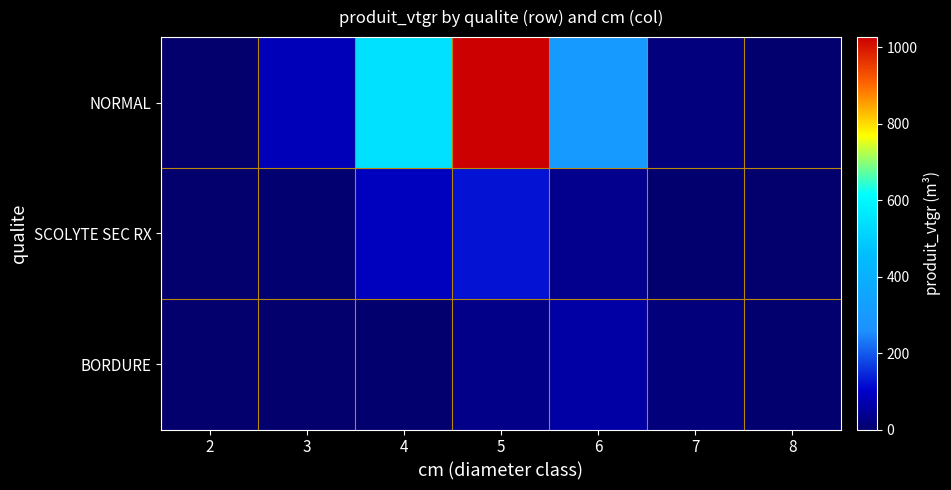

At how many categories does at least one series exceed 594?

1